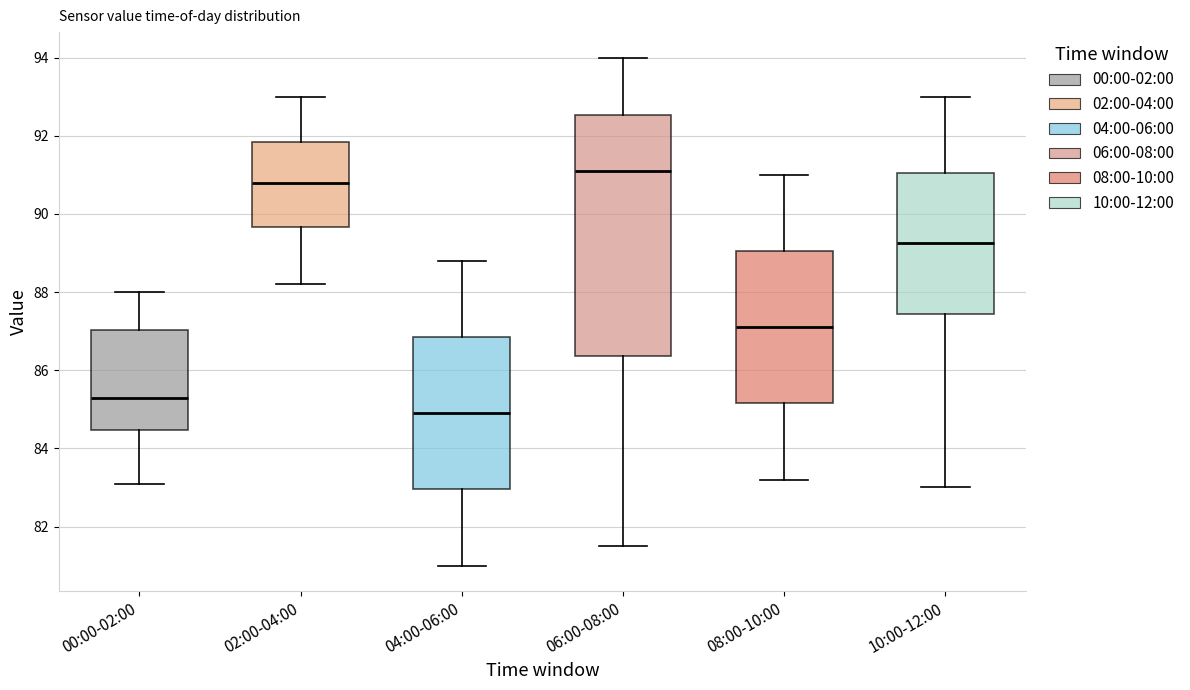

Comparing the boxes themselves (not the whiskers), which one is the tallest?

06:00-08:00